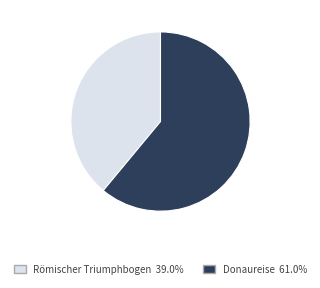

What is the smallest slice in the pie chart?

Römischer Triumphbogen